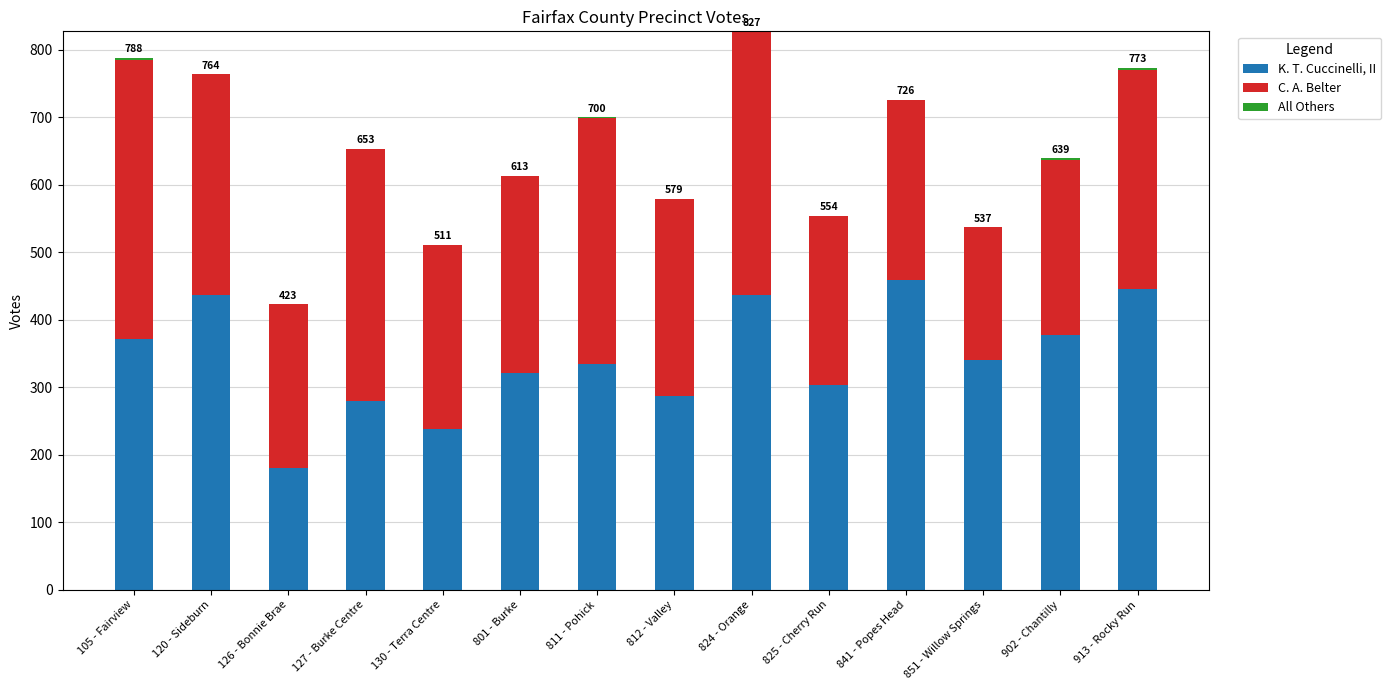

The K. T. Cuccinelli, II series shows 155 at 801 - Burke. True or false?

False